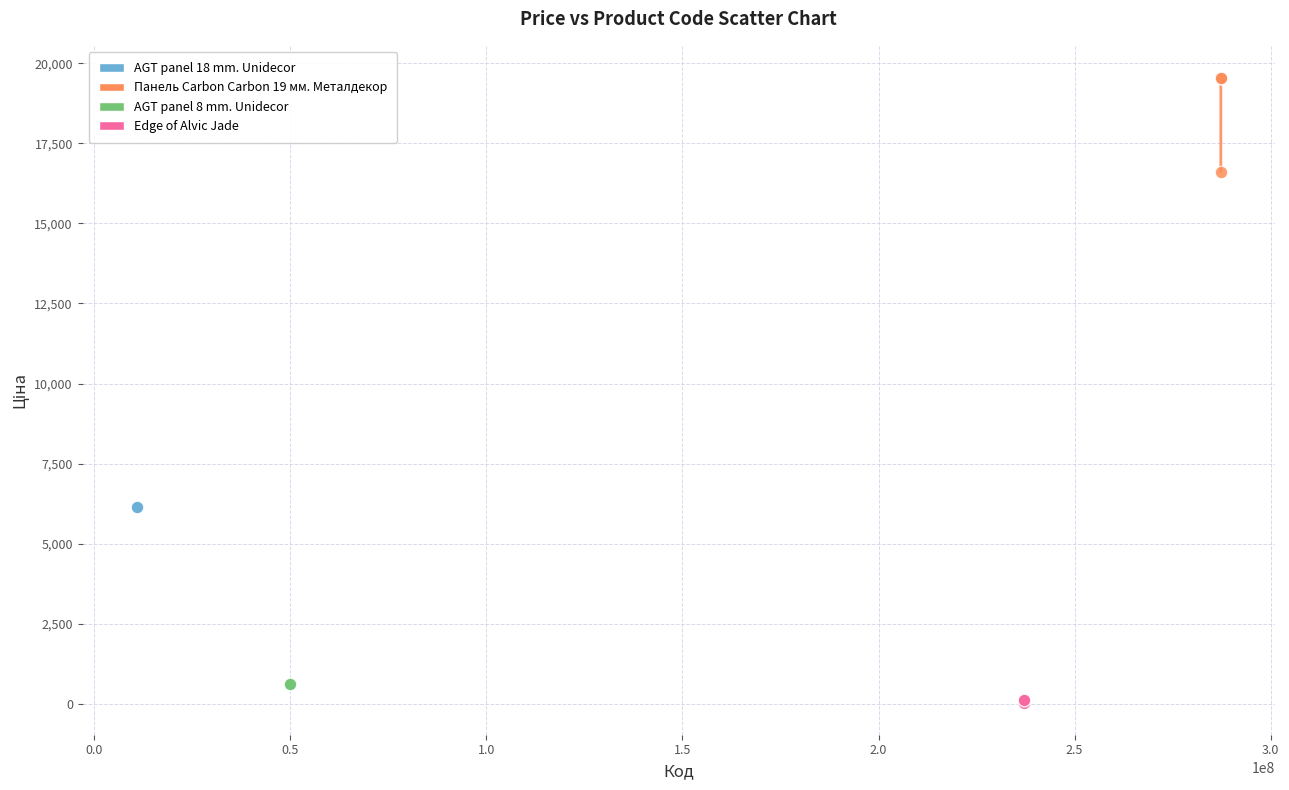

Which series contains the highest Y value?

Панель Carbon Carbon 19 мм. Металдекор